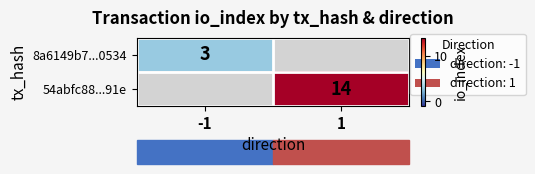

The 8a6149b7...0534 series shows 2 at -1. True or false?

False